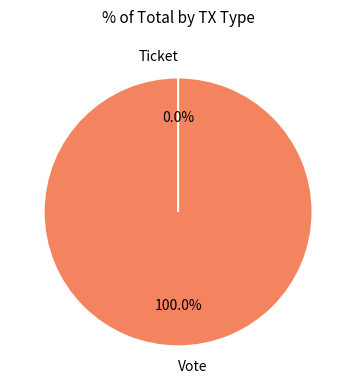

Rank the categories by value from lowest to highest.

Ticket, Vote